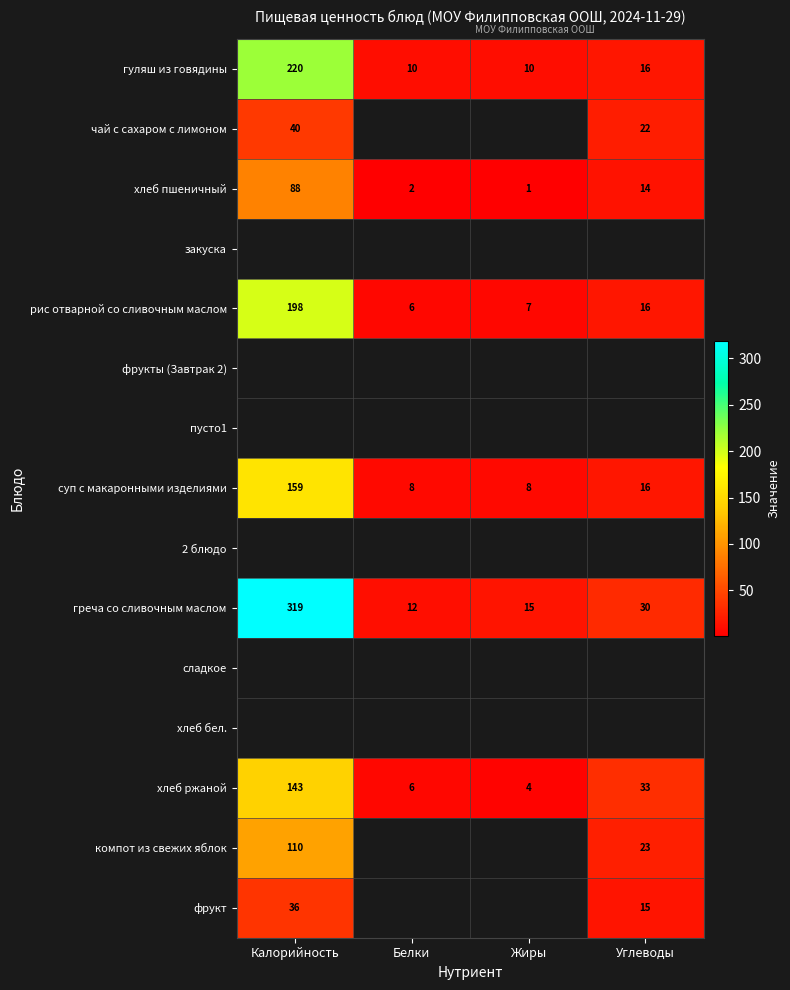

Between Жиры and Углеводы, which is larger?

Углеводы